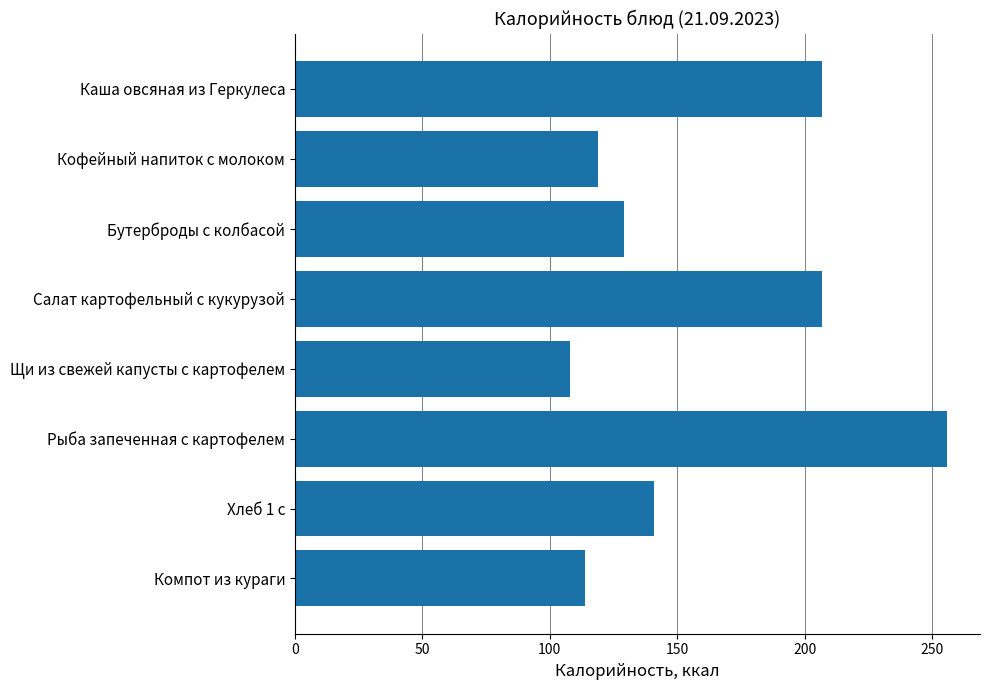

How many data points does each series have?

8